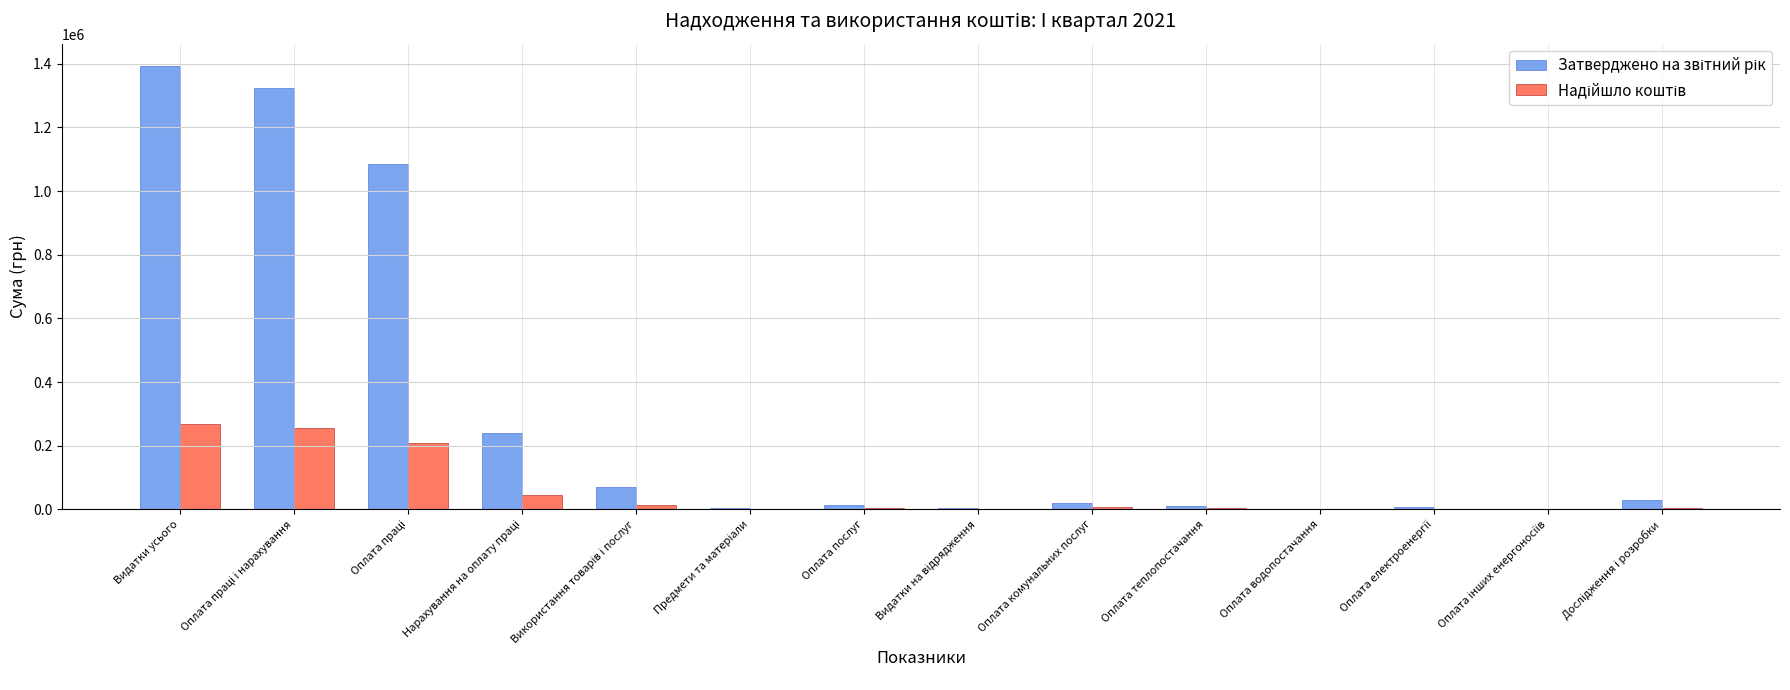

At which category is the sum across all series the highest?

Видатки усього